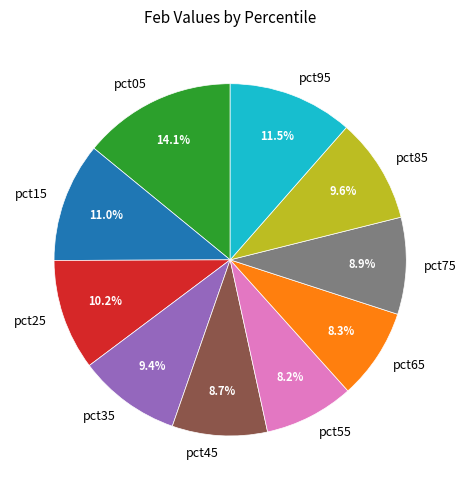

Count the number of slices in the pie.

10